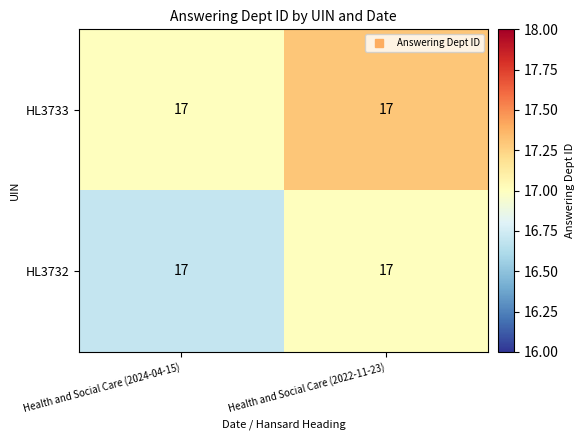

How many data points does each series have?

2